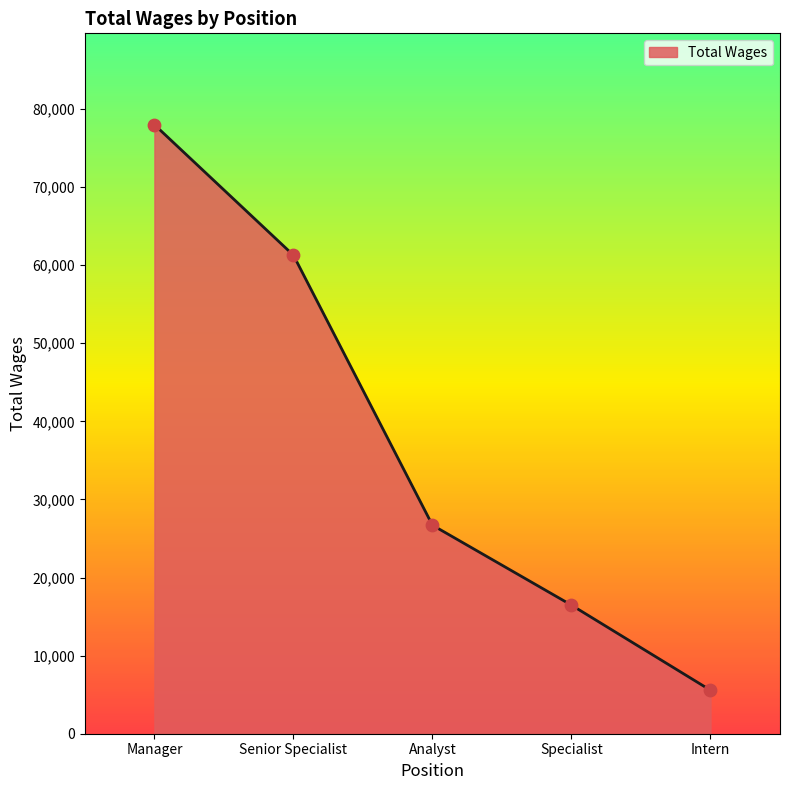

What is the ratio of the value at Senior Specialist to the value at Manager?

0.8